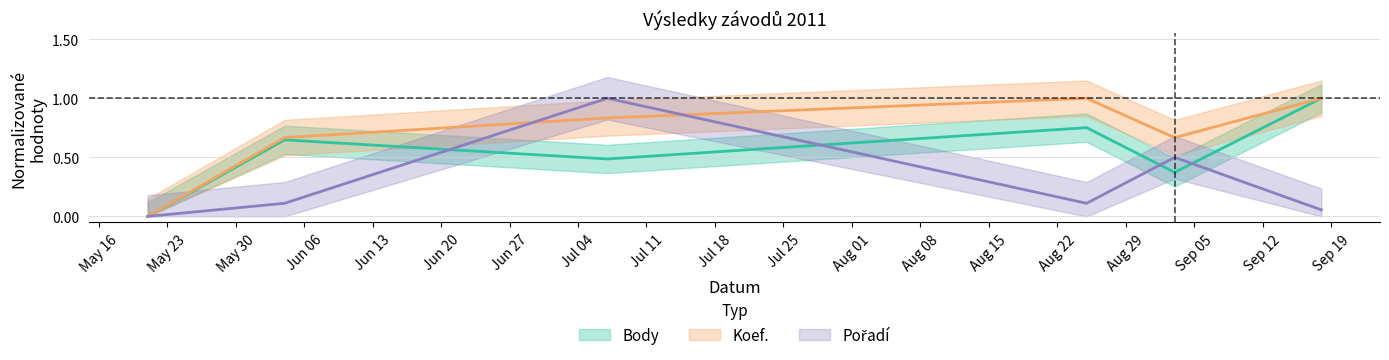

The Koef. series shows 1.1 at 2011-06-04. True or false?

False